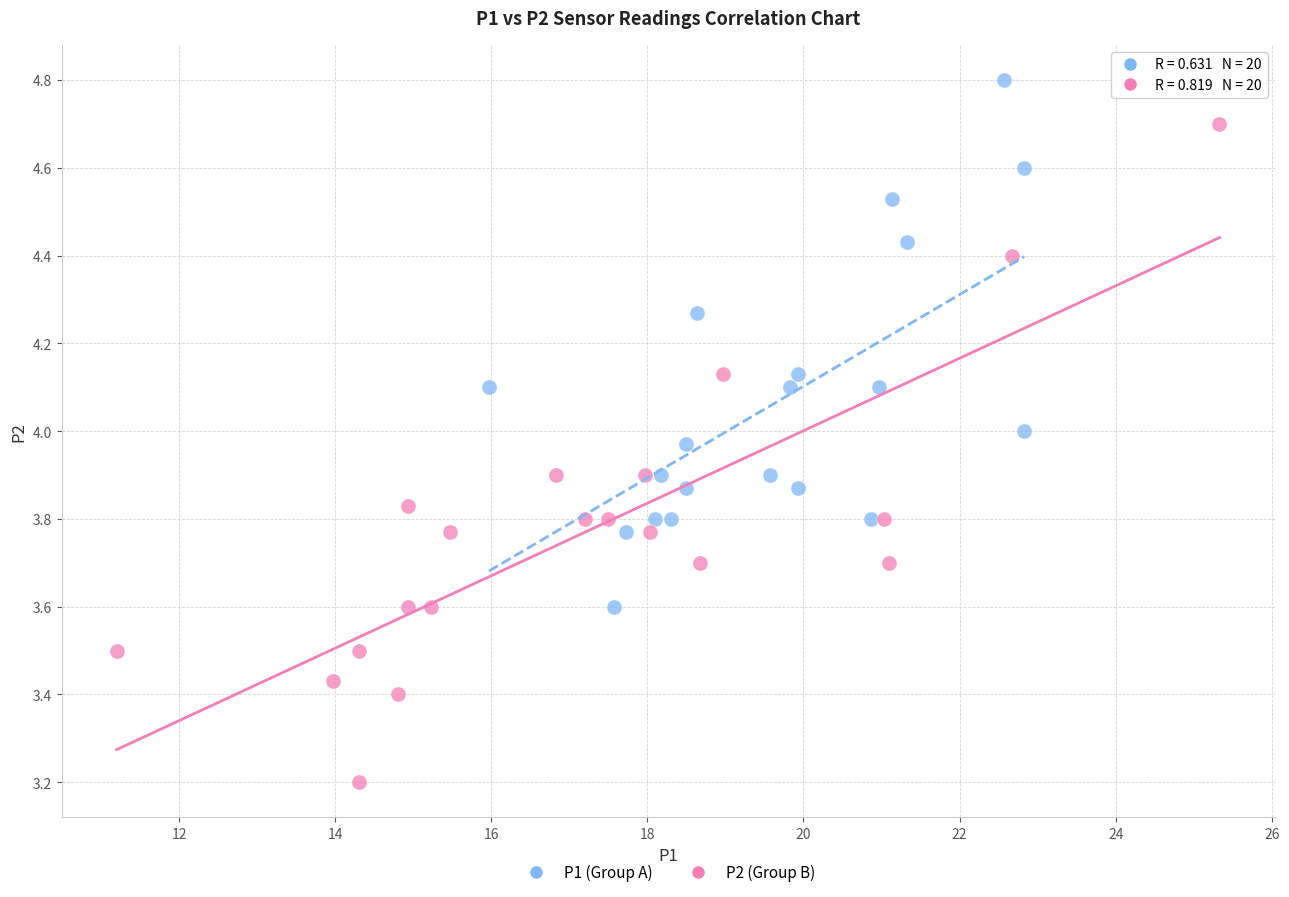

Which series has the widest spread of Y values?

P2 (Group B)